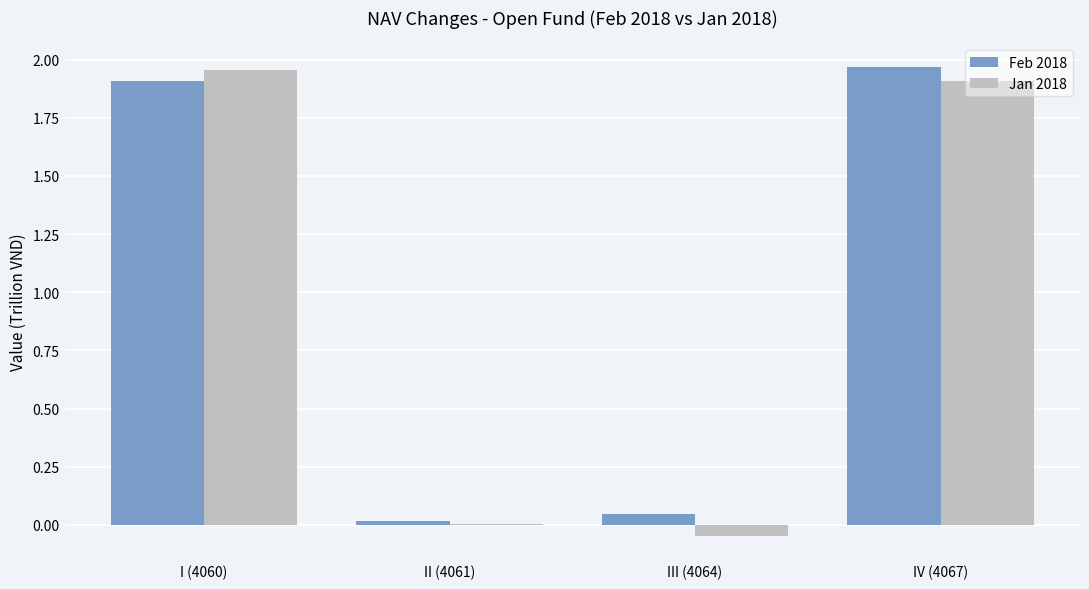

How many groups of bars are there?

4